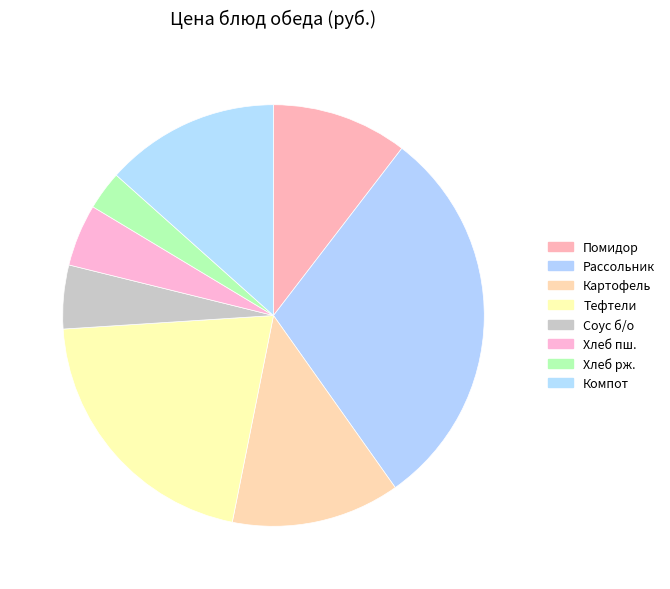

How many segments does this pie chart have?

8